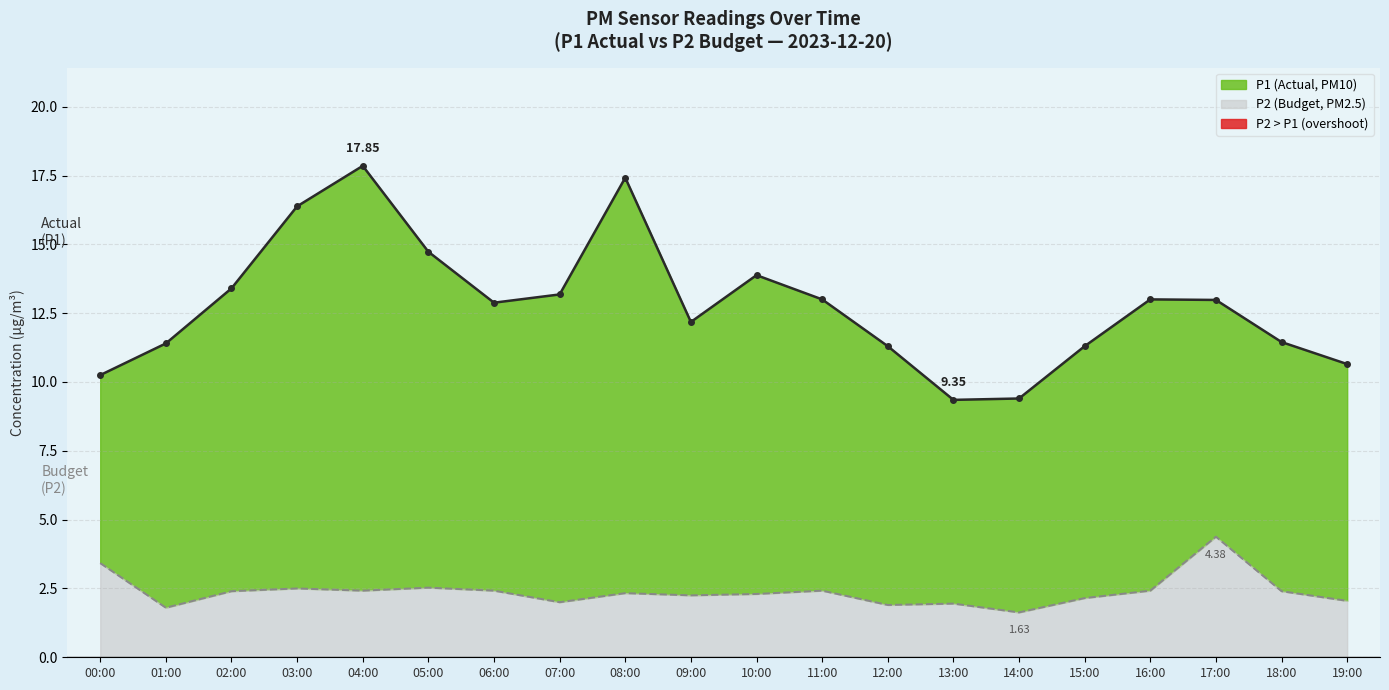

True or false: P2 and P1 cross at least once.

False